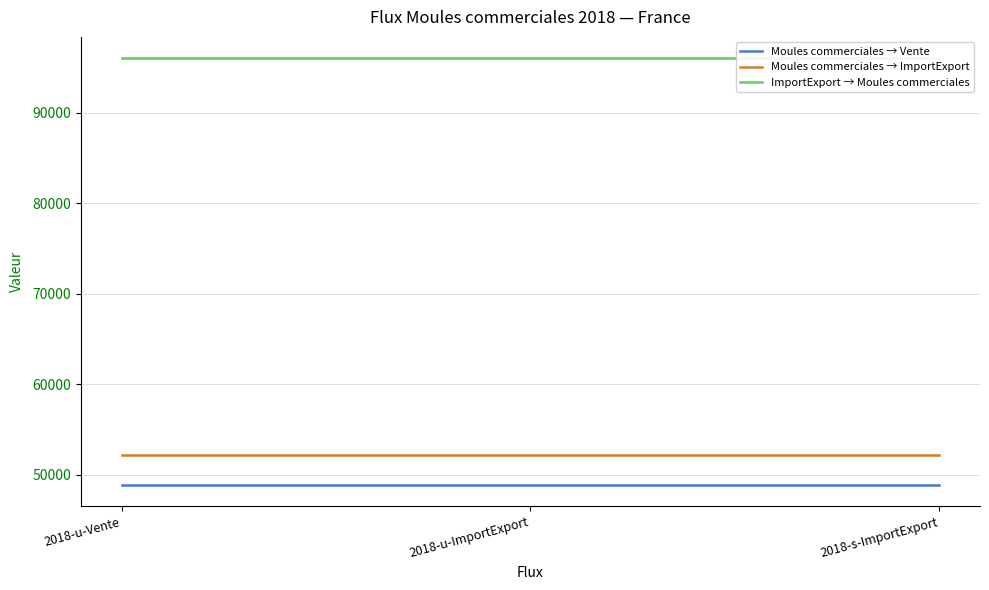

What value does the Moules commerciales → ImportExport series have at 2018-u-Vente?

52144